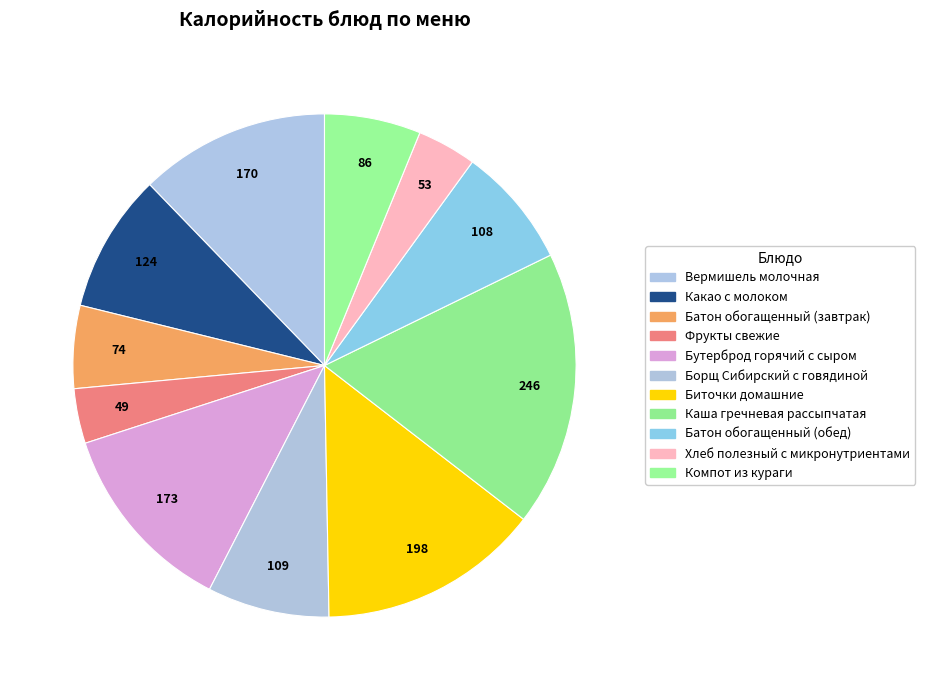

Count the number of slices in the pie.

11